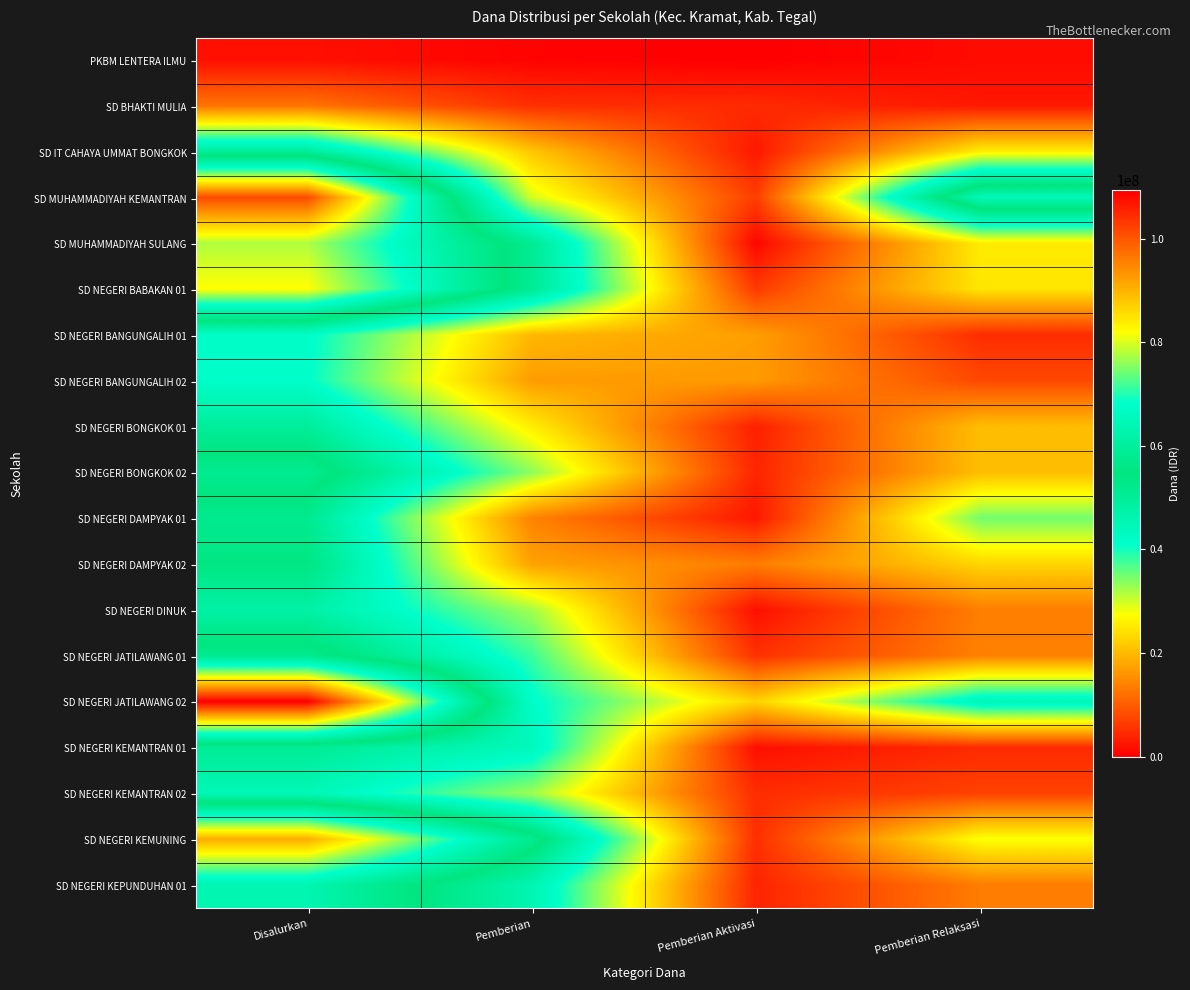

At which category does the chart reach its peak across all series?

Disalurkan